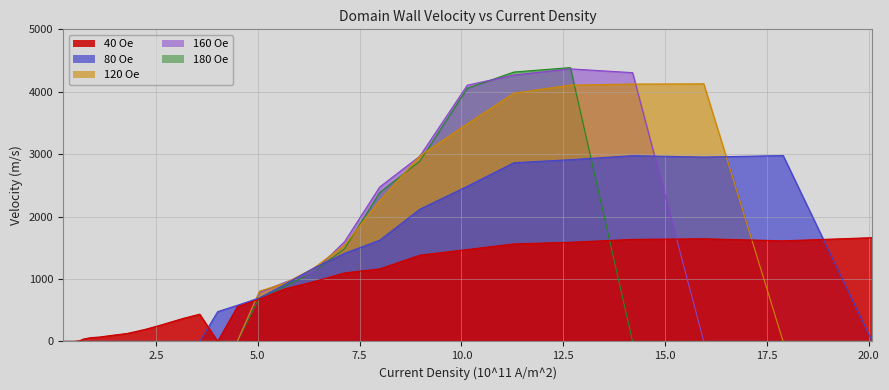

At 8.97991, list the series in order from smallest to largest.

40 Oe, 80 Oe, 180 Oe, 160 Oe, 120 Oe